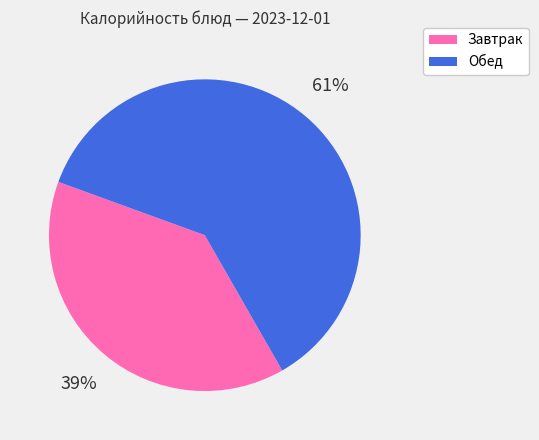

To the nearest percent, what is the difference between the largest and smallest slice percentages?

22%